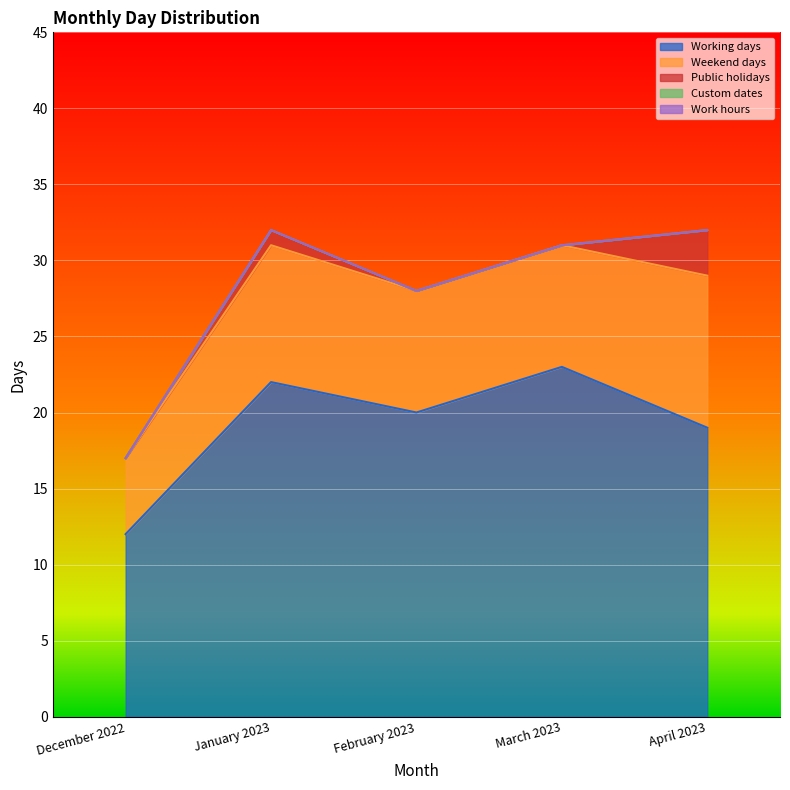

How many data points does each series have?

5